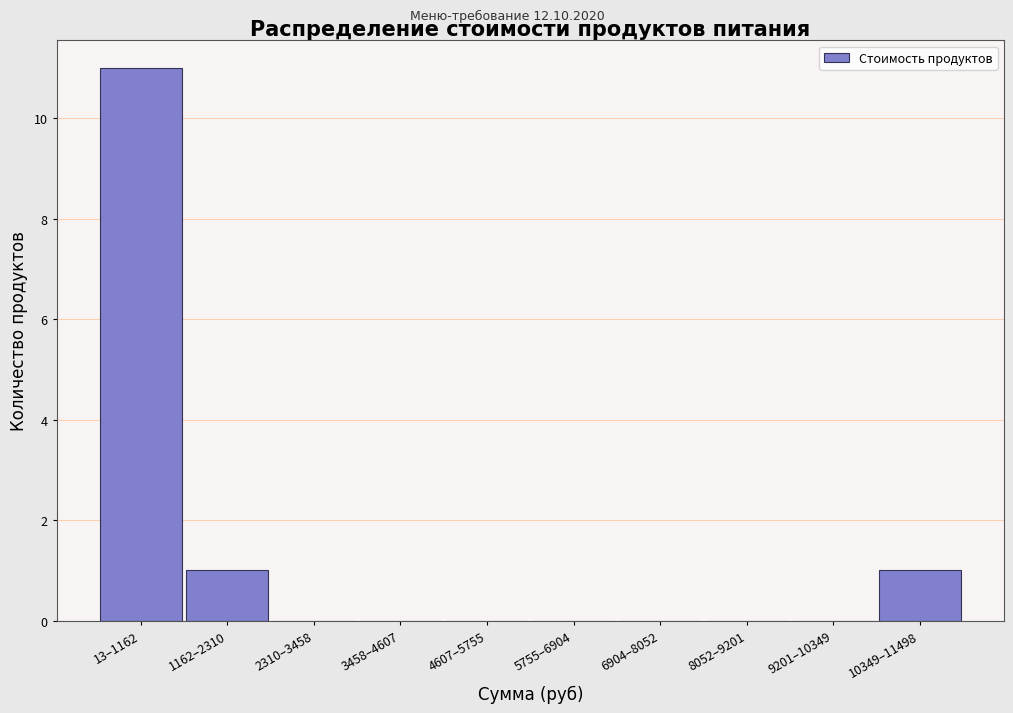

Reading right to left, extract all data points from this chart.

10349–11498=1	9201–10349=0	8052–9201=0	6904–8052=0	5755–6904=0	4607–5755=0	3458–4607=0	2310–3458=0	1162–2310=1	13–1162=11